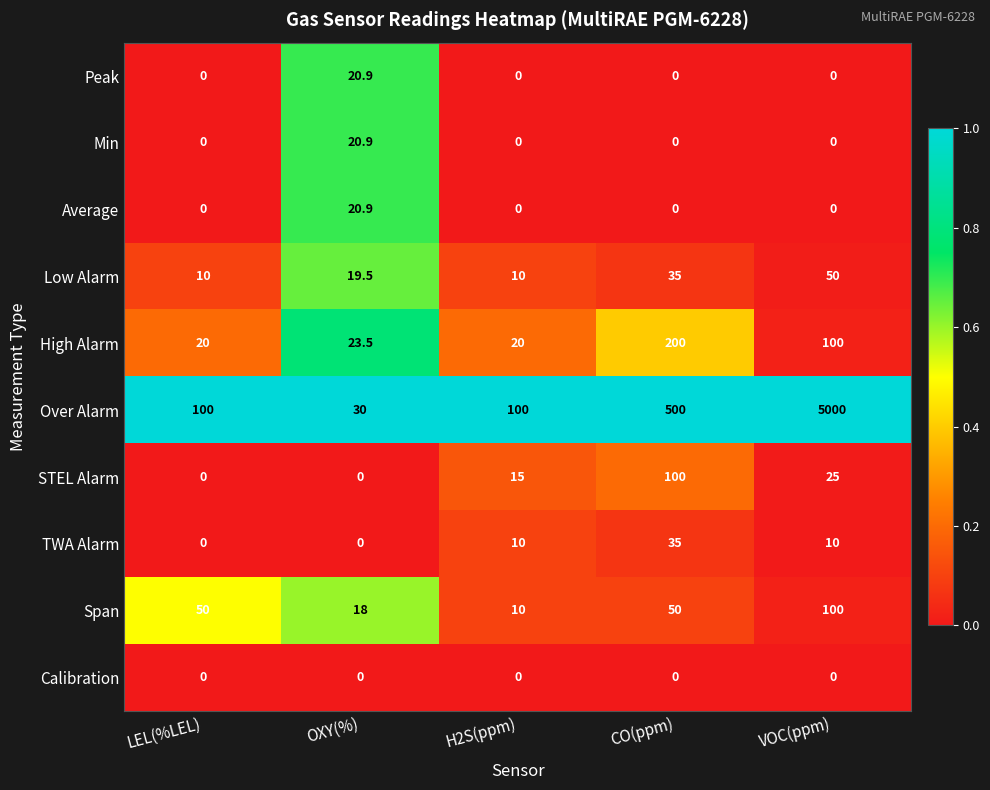

Count the number of categories in the chart.

5